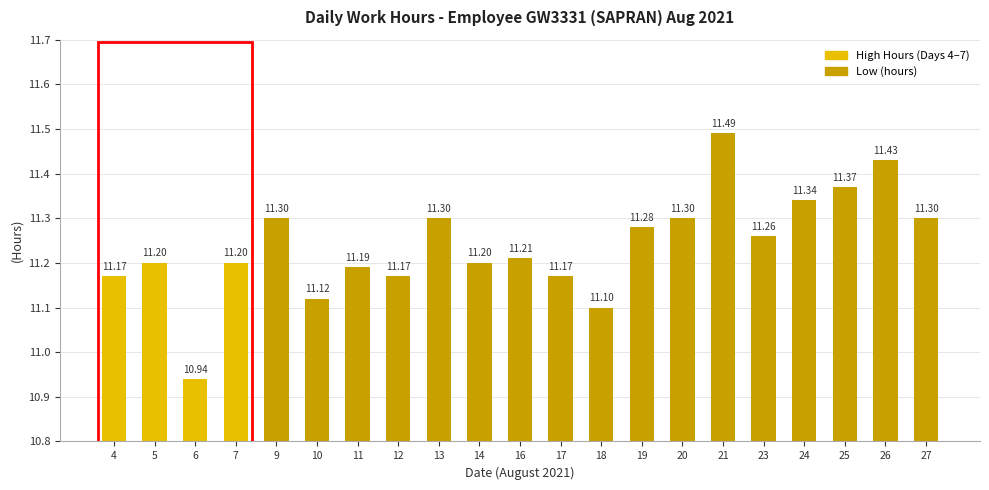

Are the bars horizontal?

No